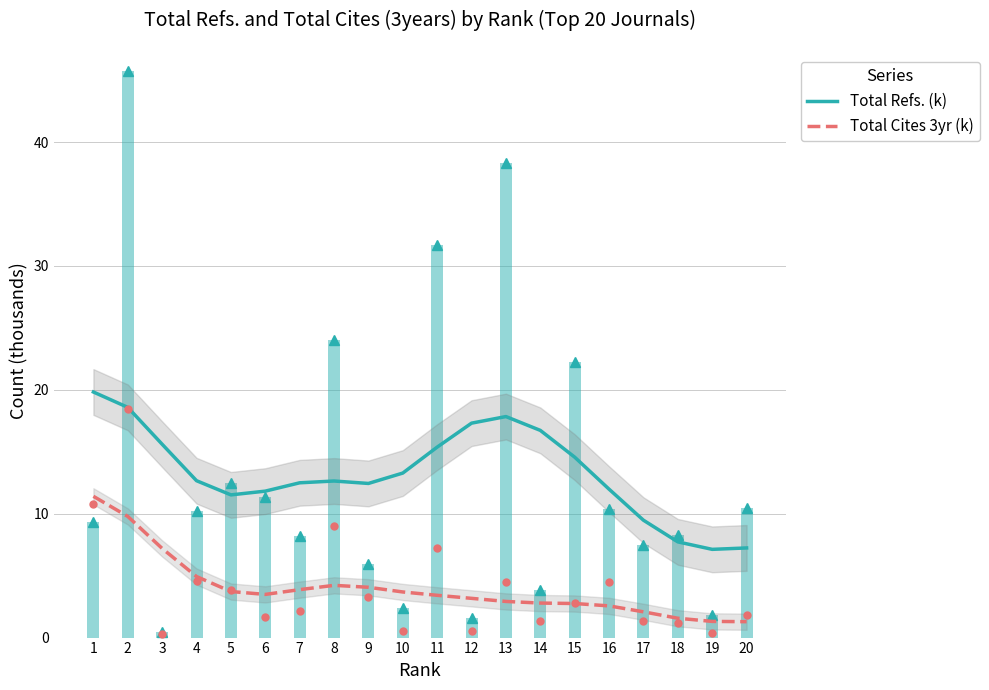

At which category is the sum across all series the highest?

1